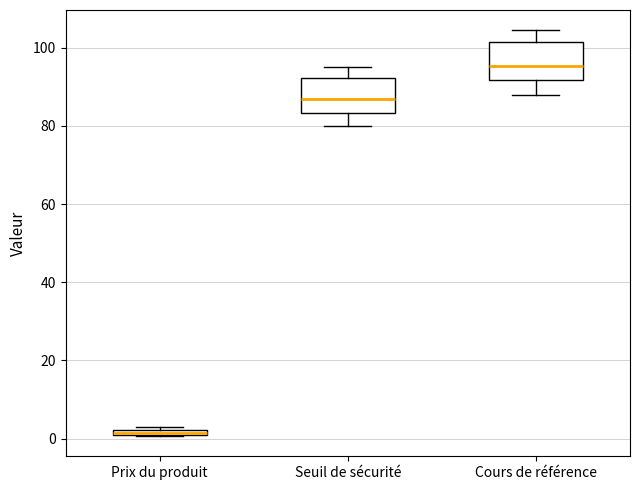

Where does the lower whisker of the box for Seuil de sécurité end on the y-axis? The values are not printed on the chart, so give them approximately, as read against the axis.

80